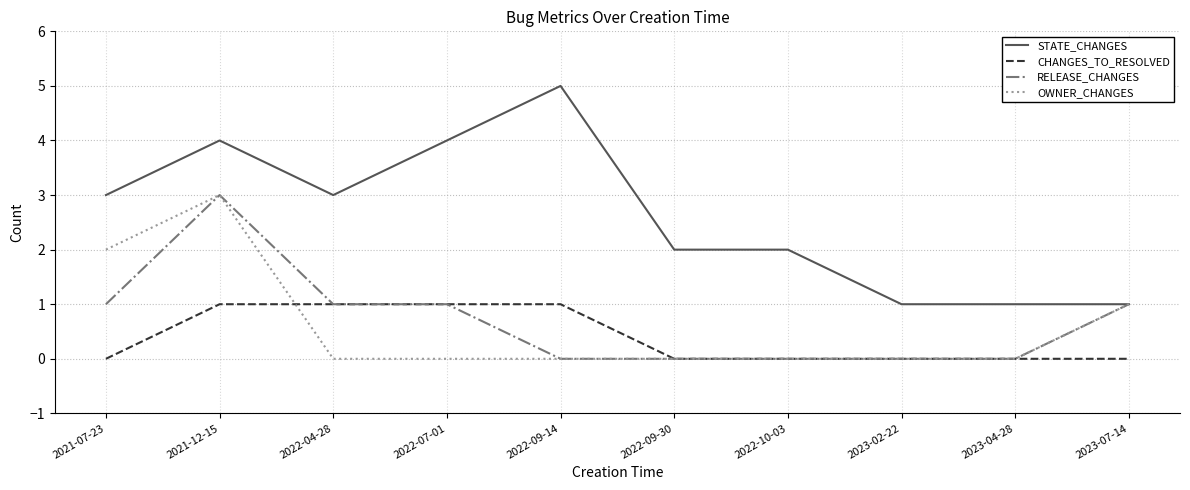

Reading left to right, list all the values displayed in this chart.

STATE_CHANGES: 3	4	3	4	5	2	2	1	1	1
CHANGES_TO_RESOLVED: 0	1	1	1	1	0	0	0	0	0
RELEASE_CHANGES: 1	3	1	1	0	0	0	0	0	1
OWNER_CHANGES: 2	3	0	0	0	0	0	0	0	1